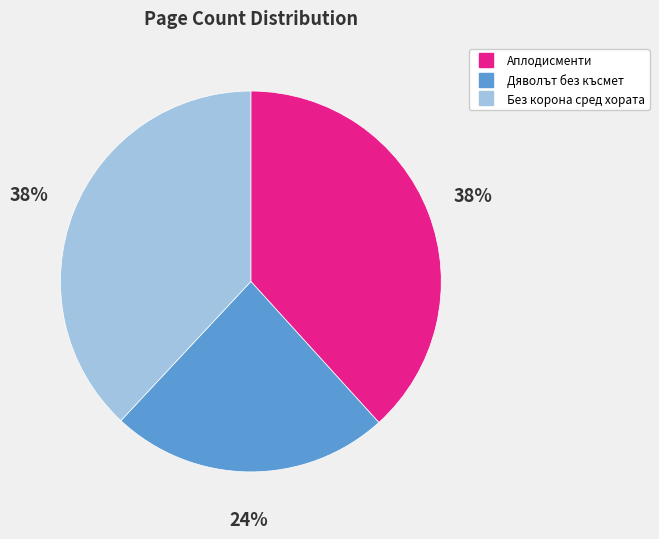

To the nearest percent, what is the average slice percentage?

33%